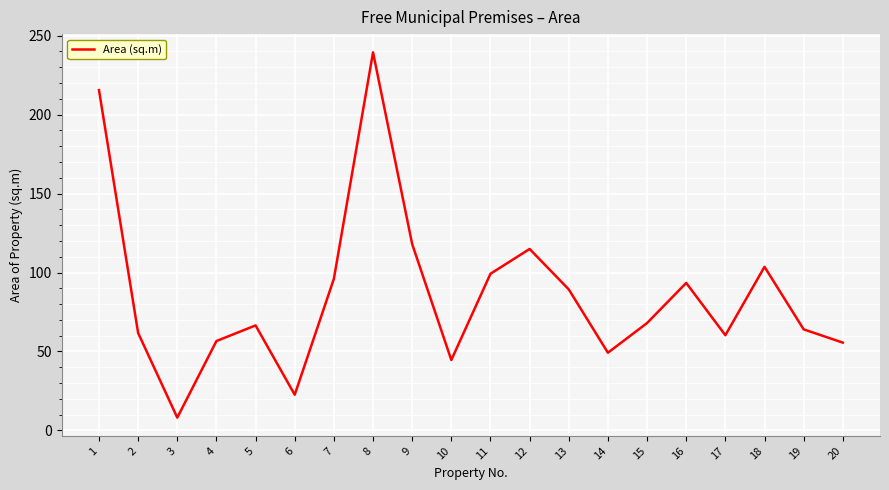

Between 9 and 2, which is larger?

9